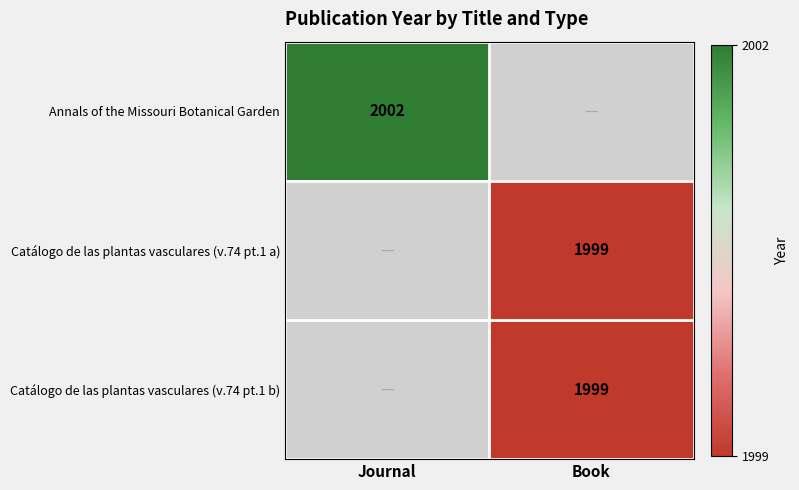

Which label corresponds to the smallest value in the chart?

Book